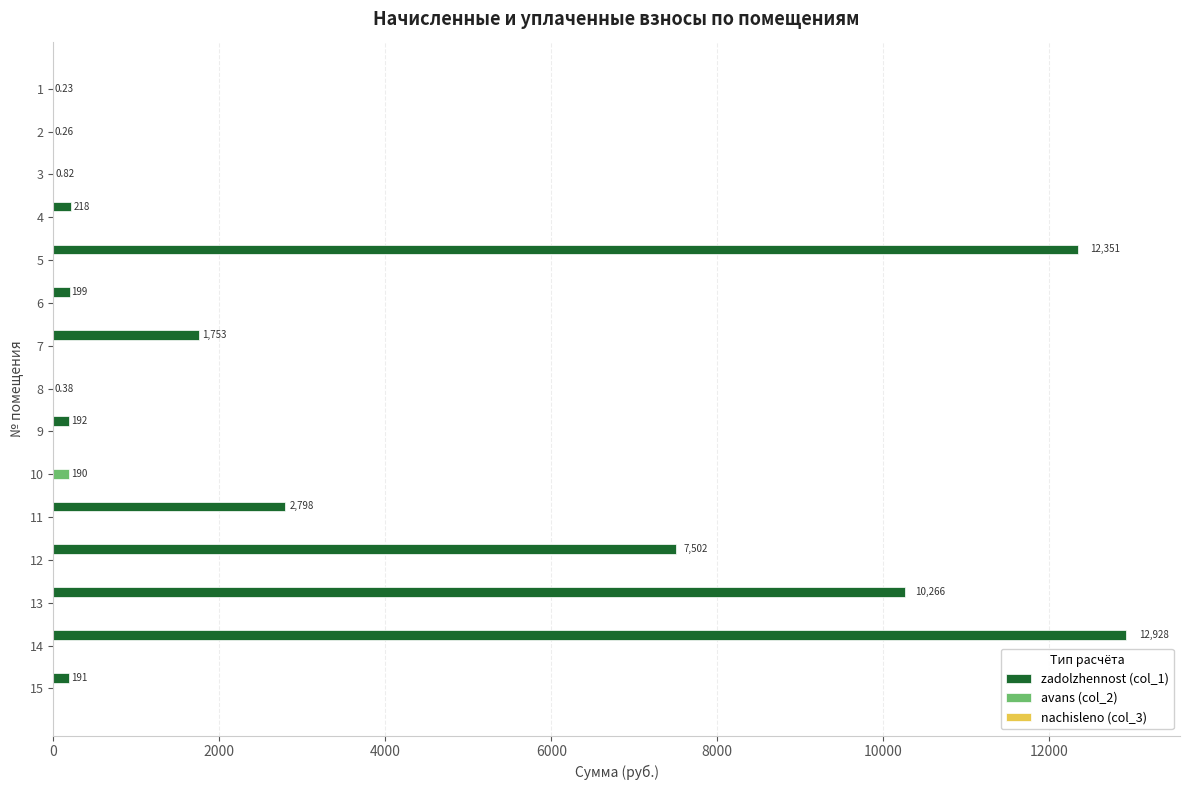

Count the number of categories in the chart.

15